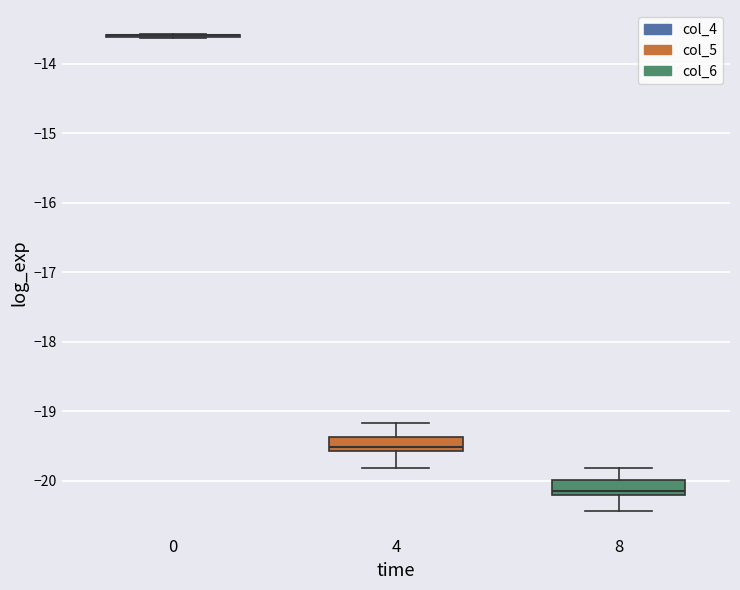

Where is the lower edge of the box at x = 8 on the y-axis? The values are not printed on the chart, so give them approximately, as read against the axis.

-20.2